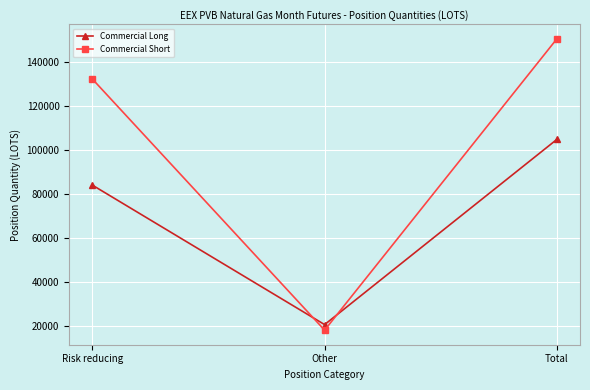

What position from the right is Risk reducing?

3